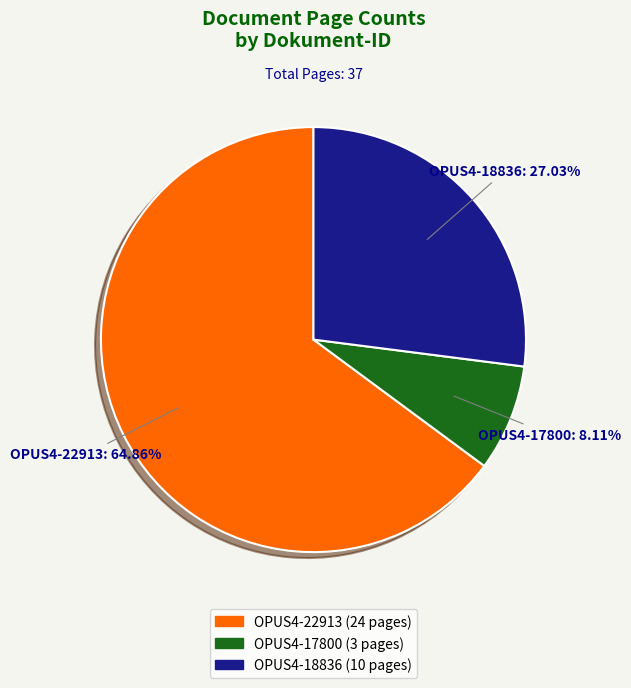

To the nearest percent, what is the average slice percentage?

33%